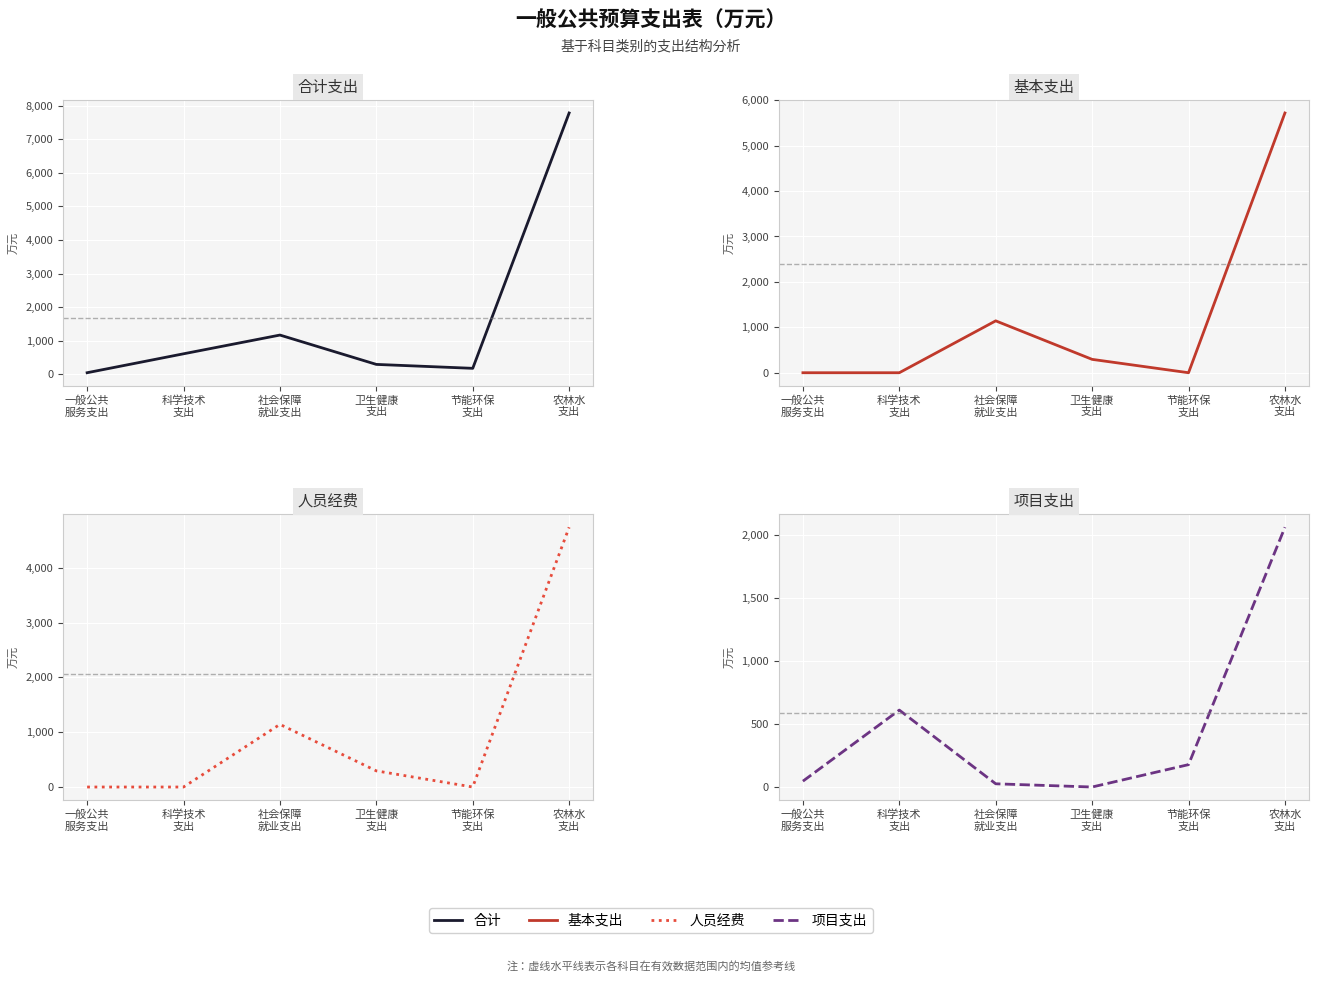

Where is 基本支出 nearest to the value 2859?

社会保障
就业支出